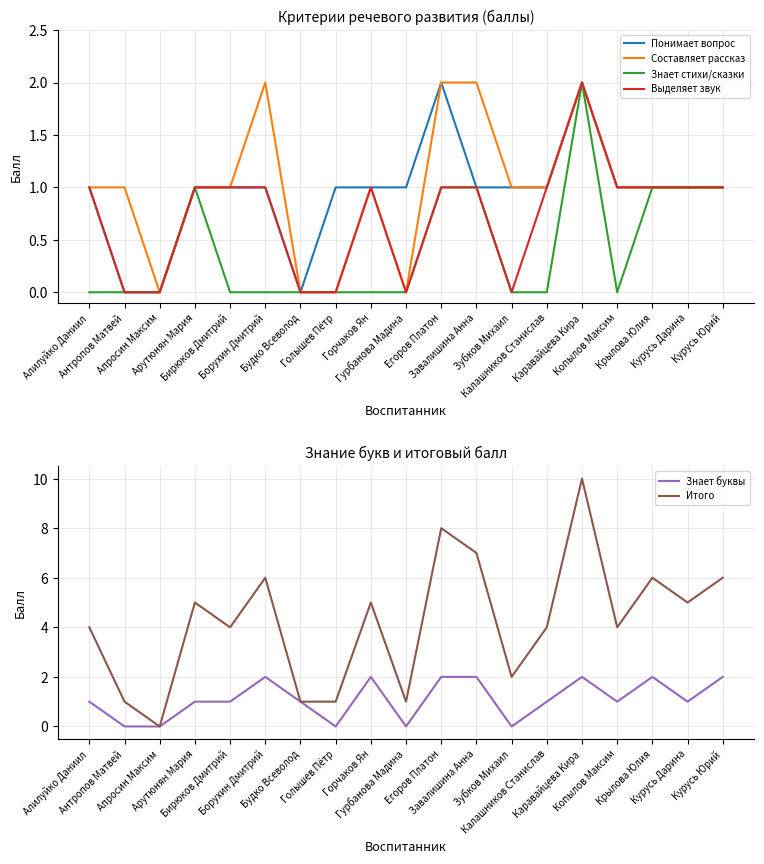

What is the total value across all series at Калашников Станислав?

8